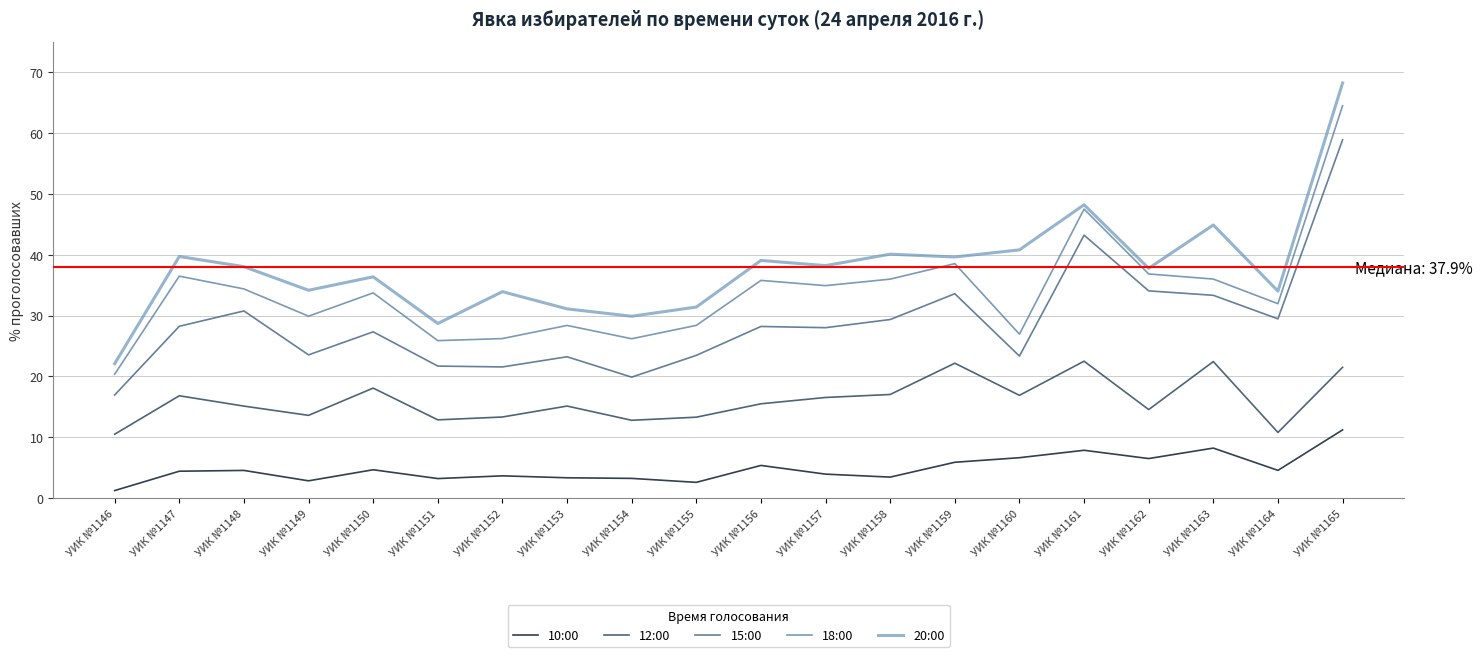

Does the chart have visible grid lines?

Yes